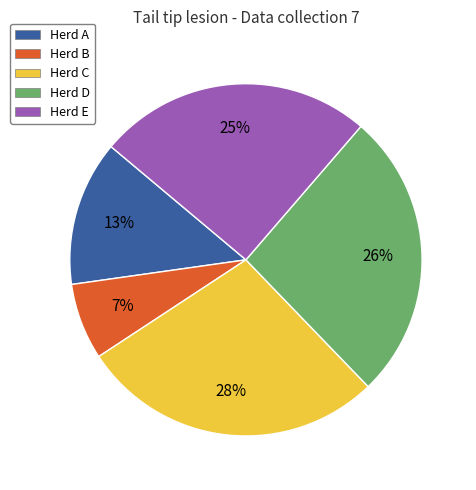

To the nearest percent, what is the combined percentage of Herd A and Herd C?

41%